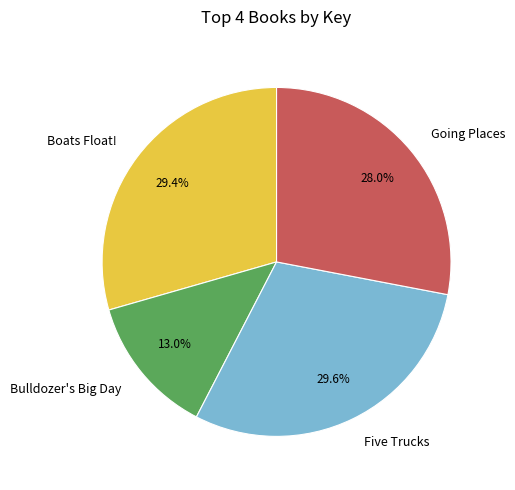

To the nearest percent, what percentage of the pie is Going Places?

28%